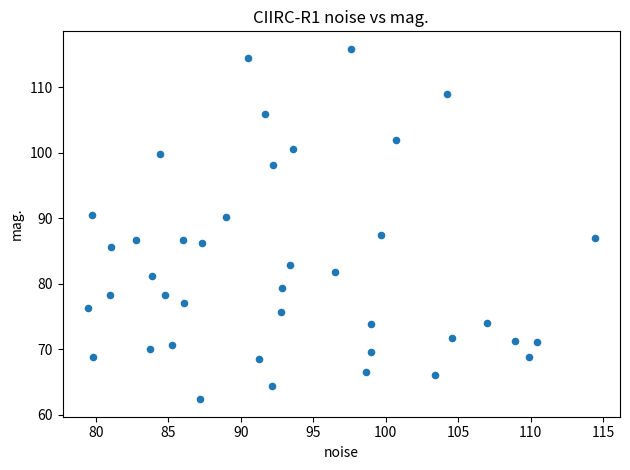

What is the range of Y values (max minus min)?

53.5